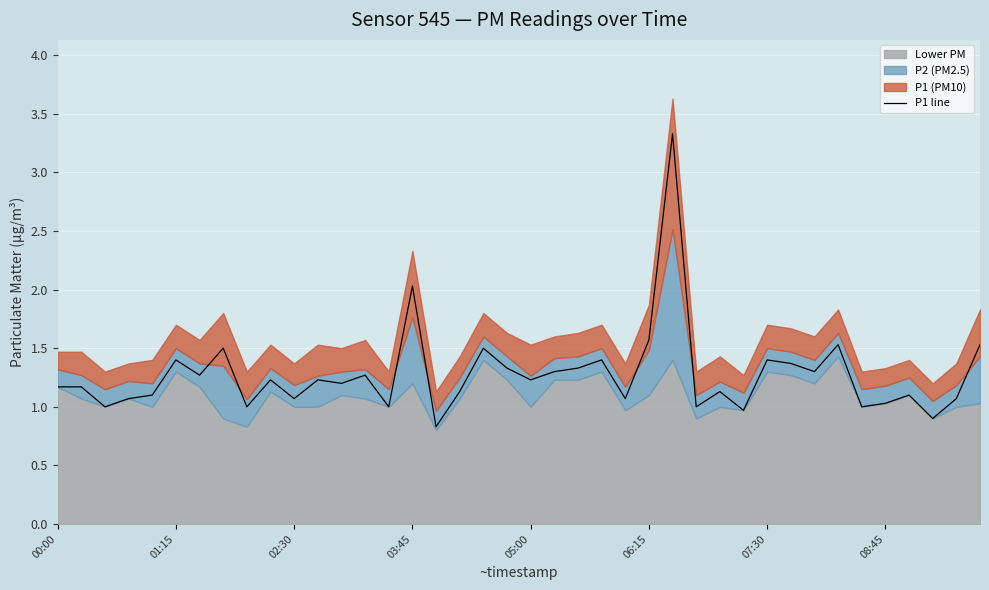

What is the maximum value for P1 line?

3.3